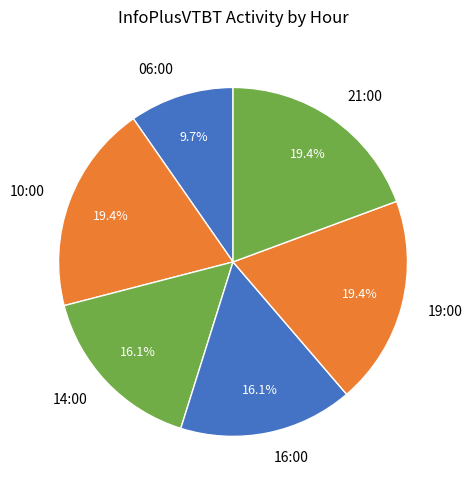

Does any single category account for the majority?

No